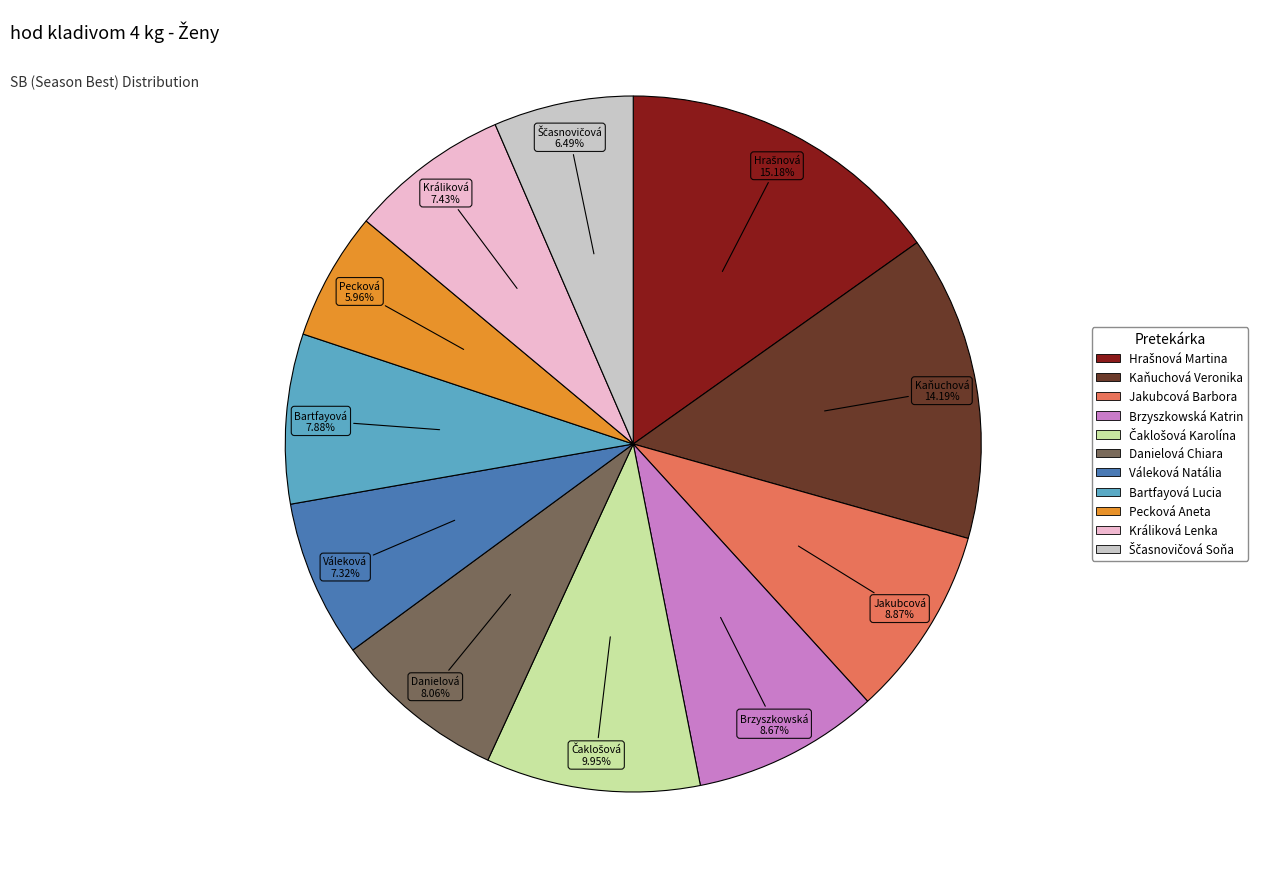

Which slice is the smallest?

Pecková Aneta